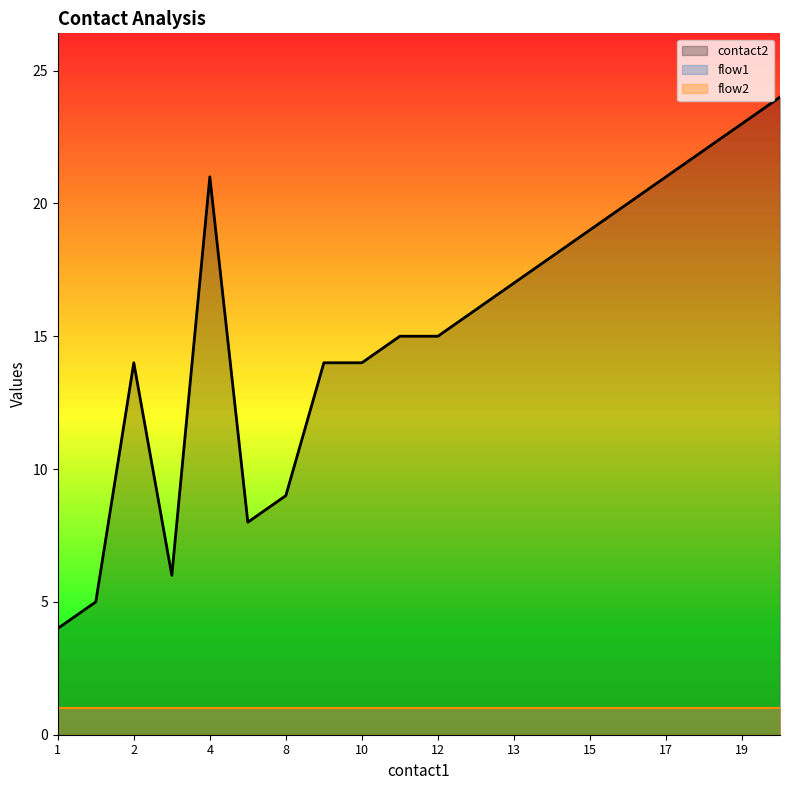

How many data points in contact2 are above 16?

9